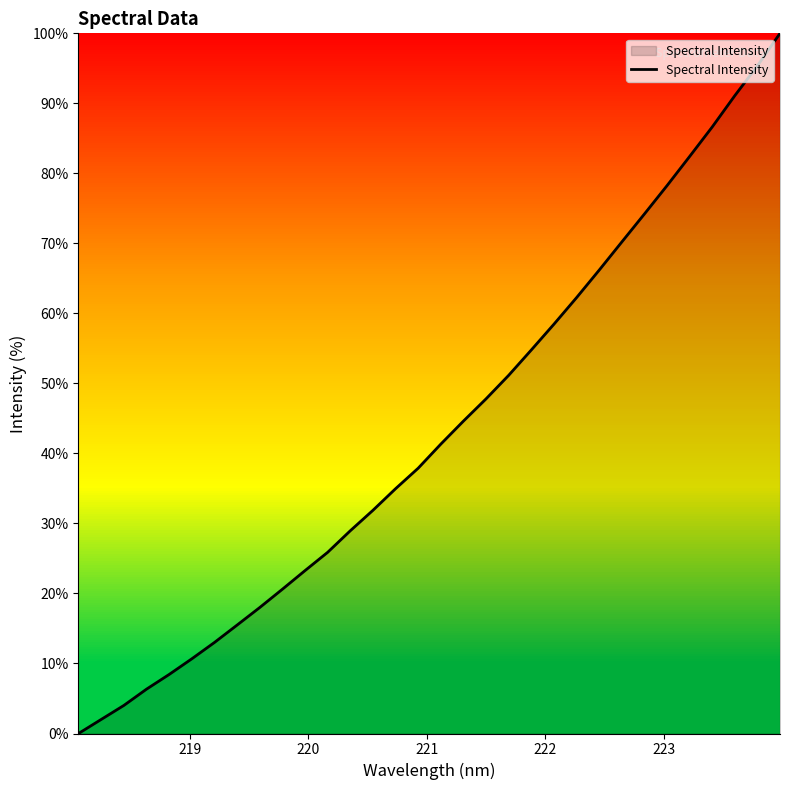

What is the greatest value displayed?

100.0